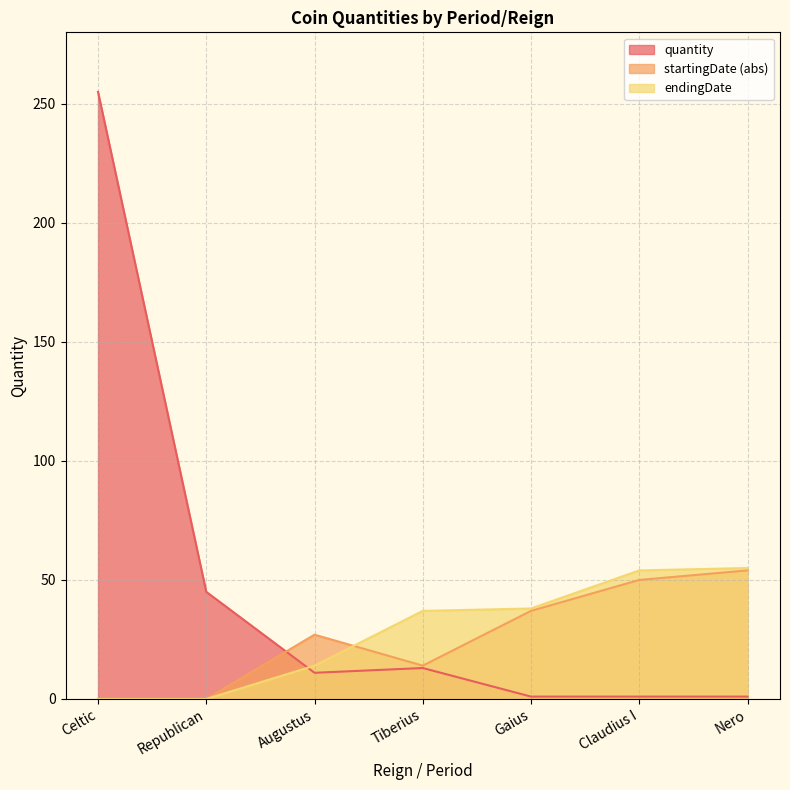

Which label corresponds to the largest value in the chart?

Celtic